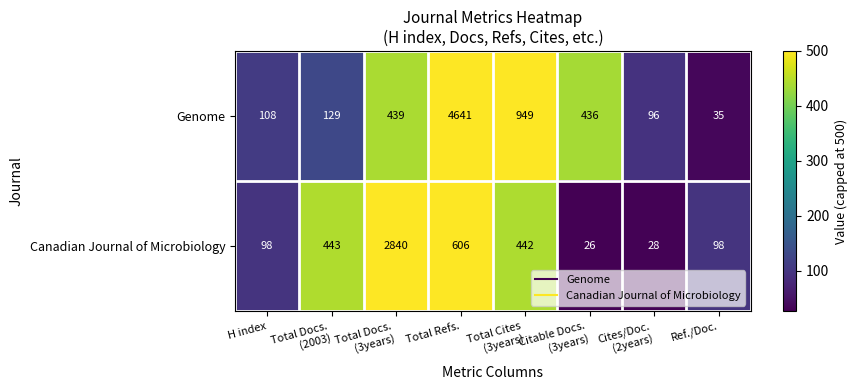

At which category is the sum across all series the highest?

Total Refs.